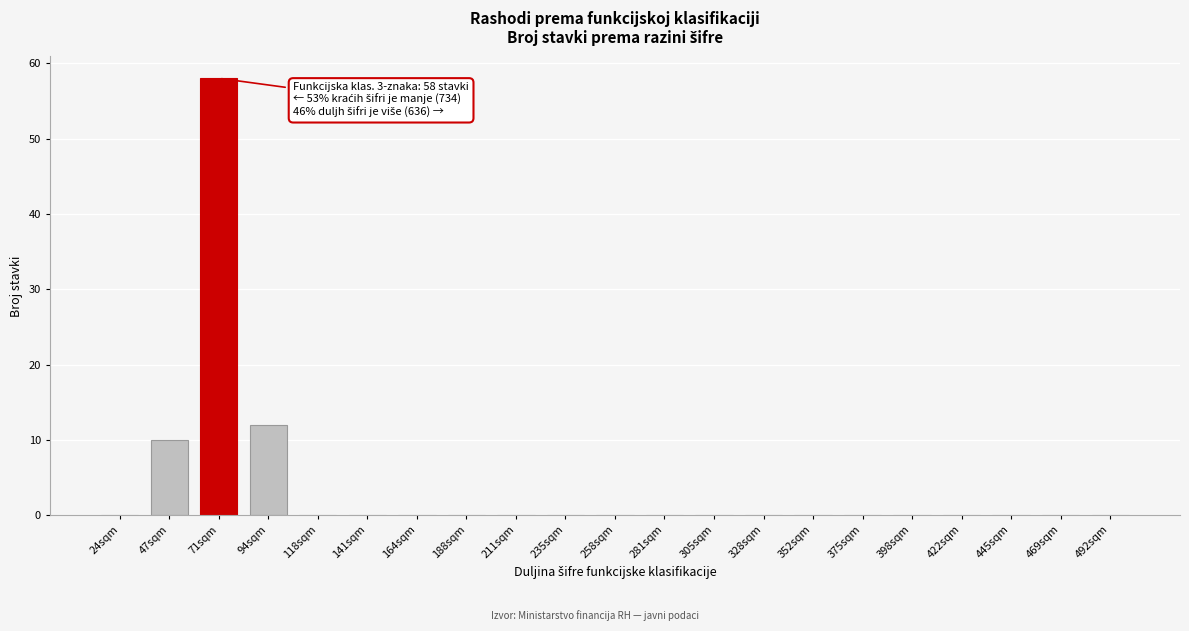

Reading left to right, transcribe all the data shown in this chart.

24sqm=0	47sqm=10	71sqm=58	94sqm=12	118sqm=0	141sqm=0	164sqm=0	188sqm=0	211sqm=0	235sqm=0	258sqm=0	281sqm=0	305sqm=0	328sqm=0	352sqm=0	375sqm=0	398sqm=0	422sqm=0	445sqm=0	469sqm=0	492sqm=0